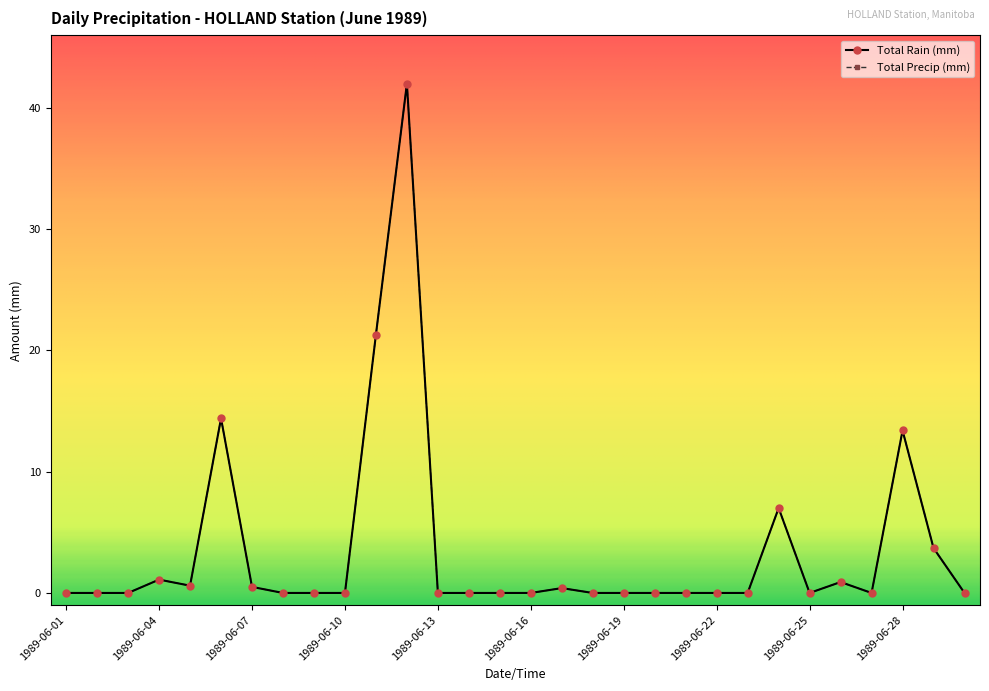

What is the difference between the second highest and second lowest values in the Total Precip (mm) series?

21.3